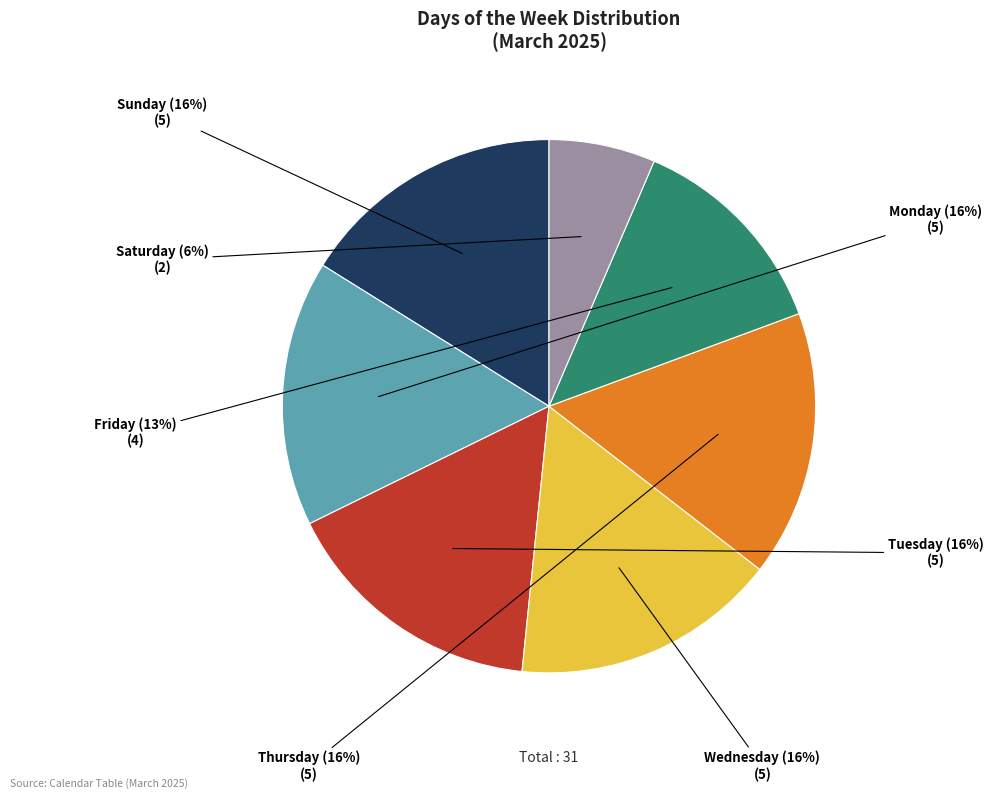

The Wednesday slice represents 30% of the pie. True or false?

False